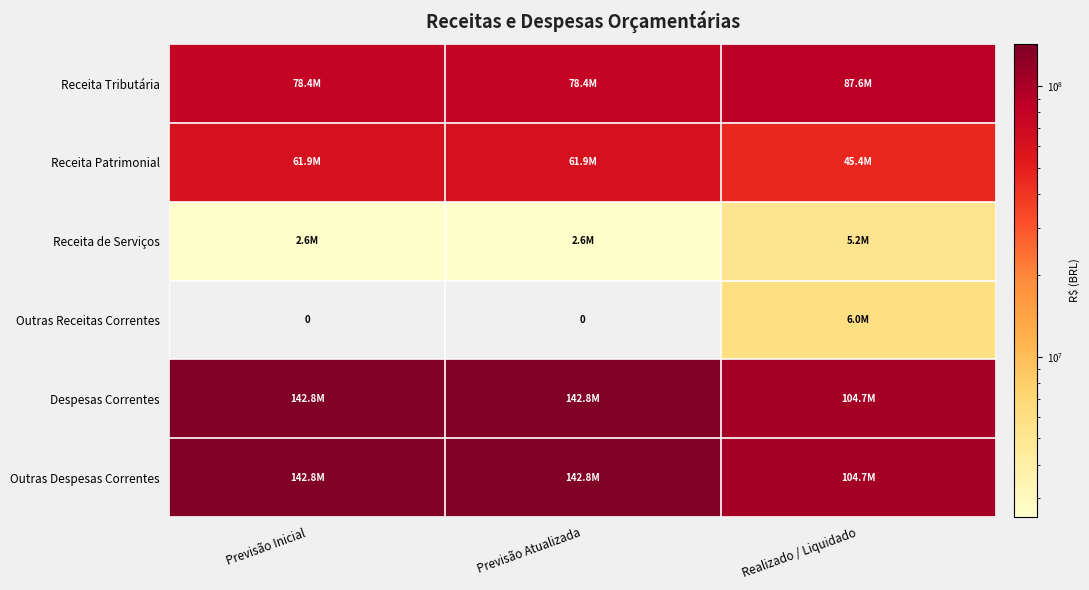

What is the total value across all series at Realizado / Liquidado?

353745935.6